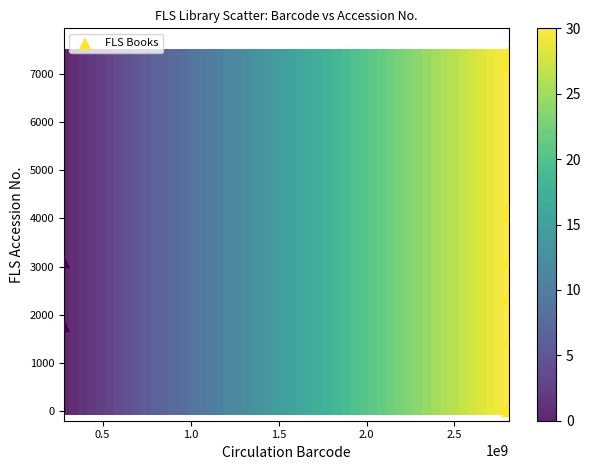

What Y value in the scatter plot is closest to 3722?

4046